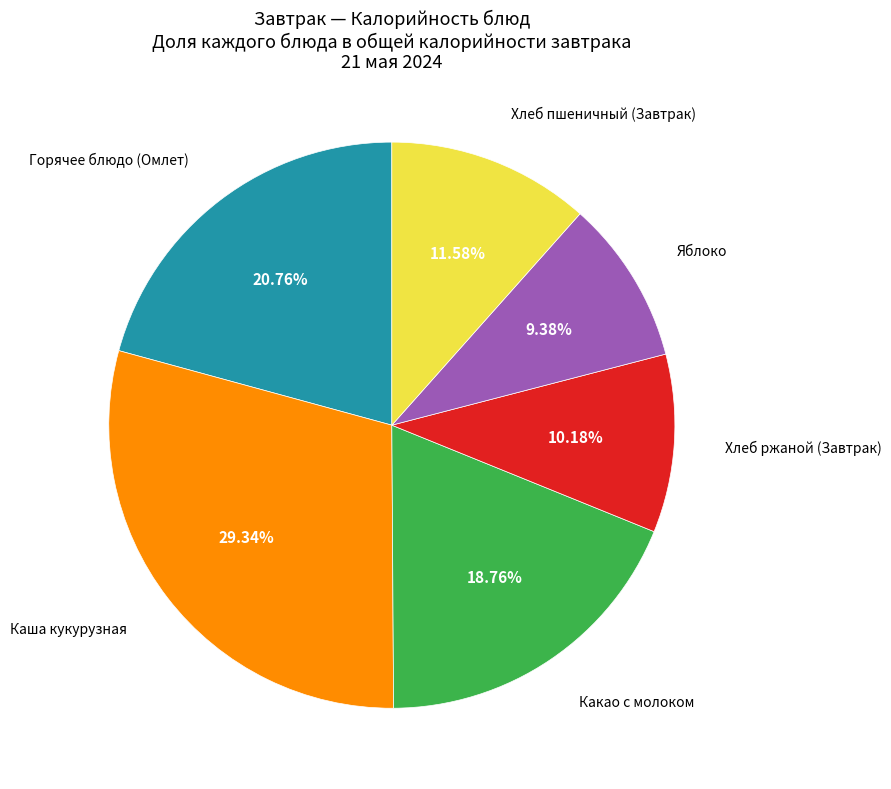

To the nearest percent, what is the difference between the largest and smallest slice percentages?

20%